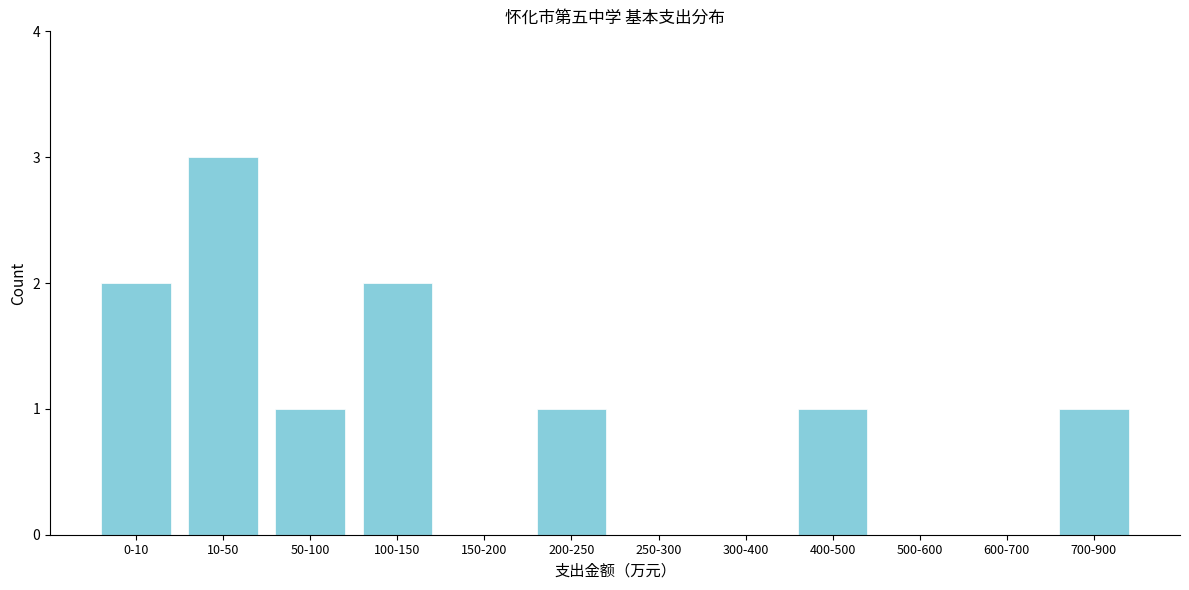

Reading left to right, list all the values displayed in this chart.

0-10=2	10-50=3	50-100=1	100-150=2	150-200=0	200-250=1	250-300=0	300-400=0	400-500=1	500-600=0	600-700=0	700-900=1